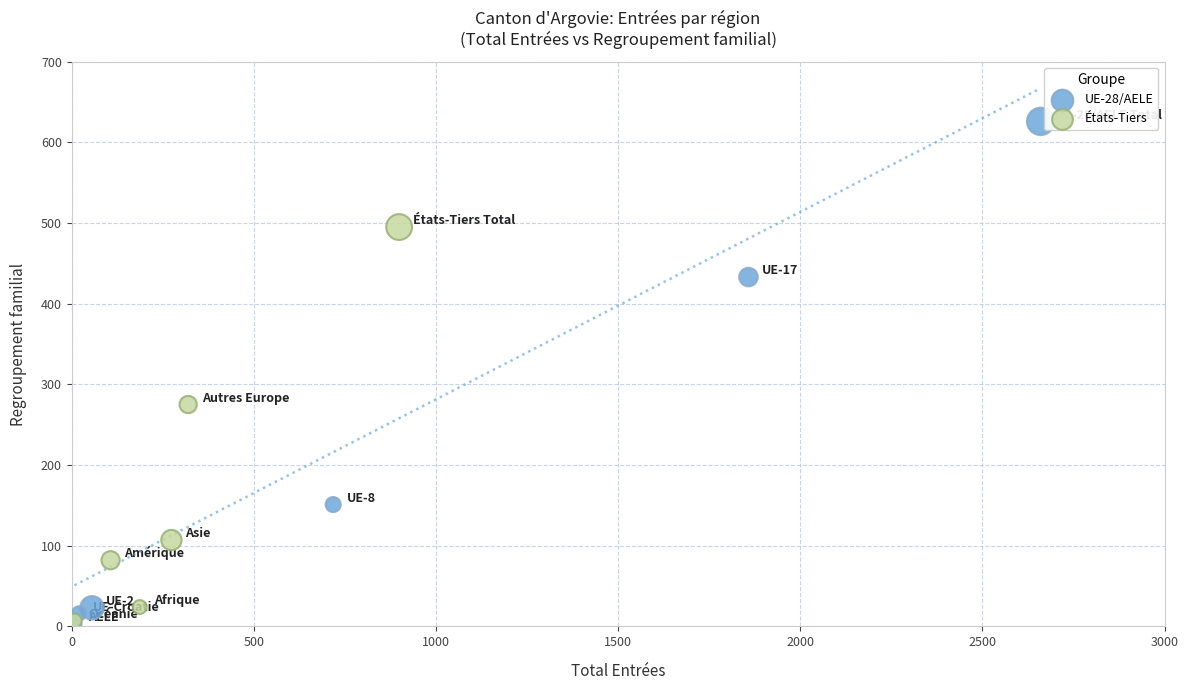

Which series reaches the maximum Y coordinate?

UE-28/AELE